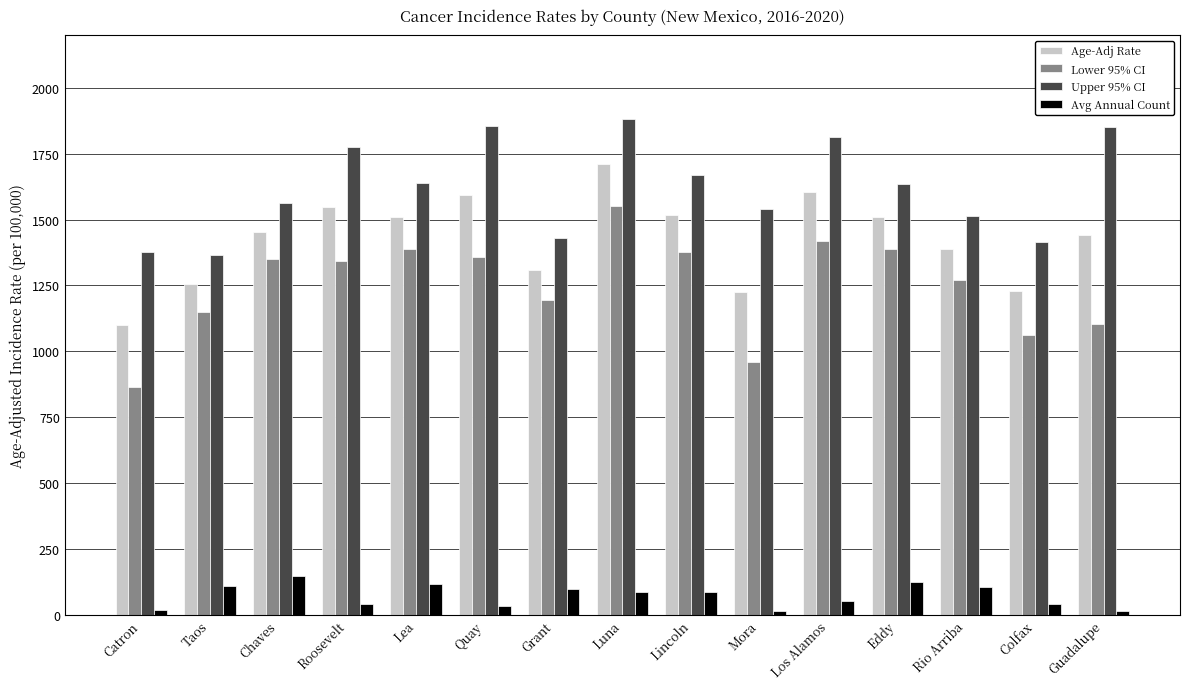

List the series in order of their peak value, lowest first.

Avg Annual Count, Lower 95% CI, Age-Adj Rate, Upper 95% CI